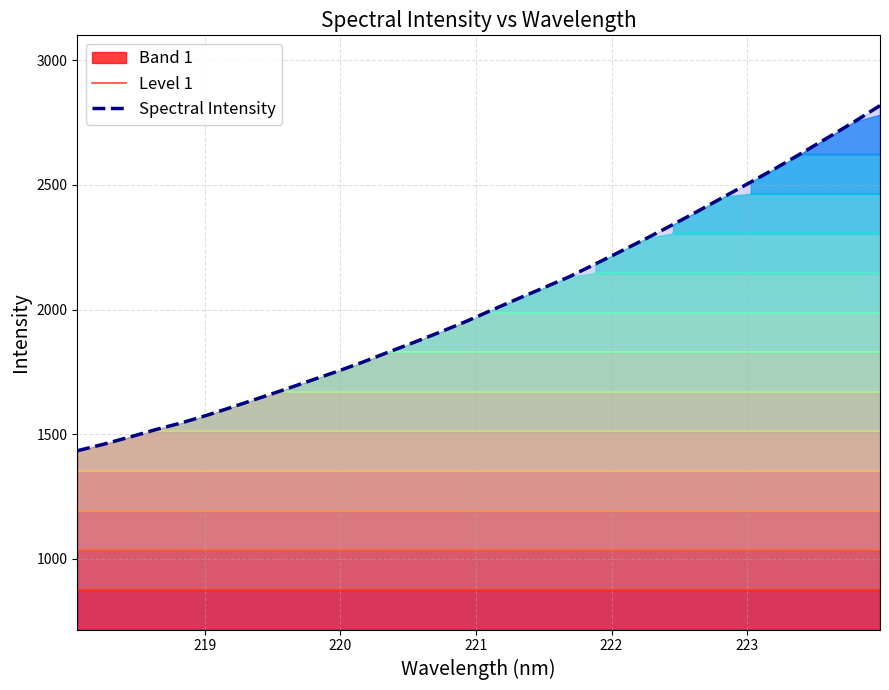

How many series are shown in this chart?

2